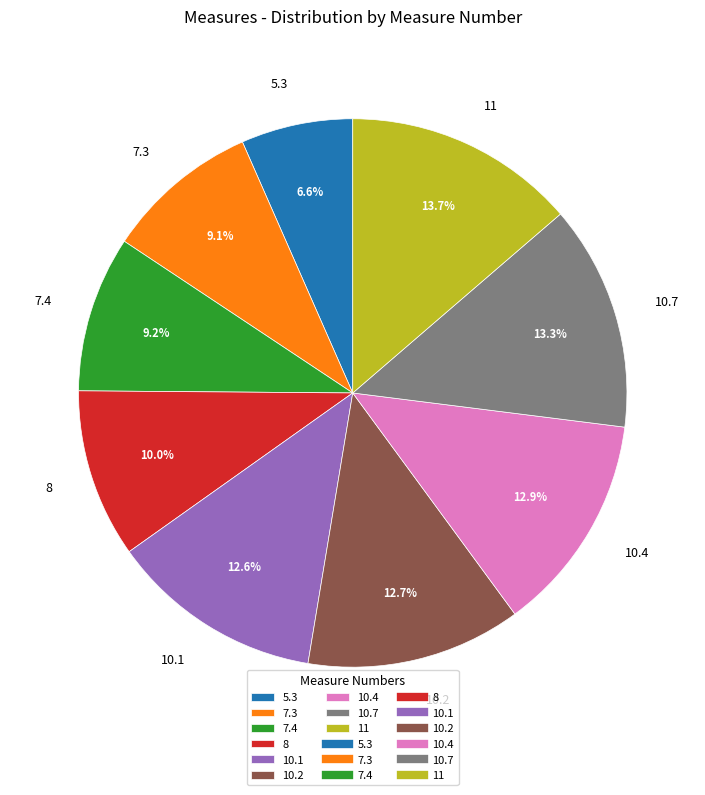

Count the number of slices in the pie.

9